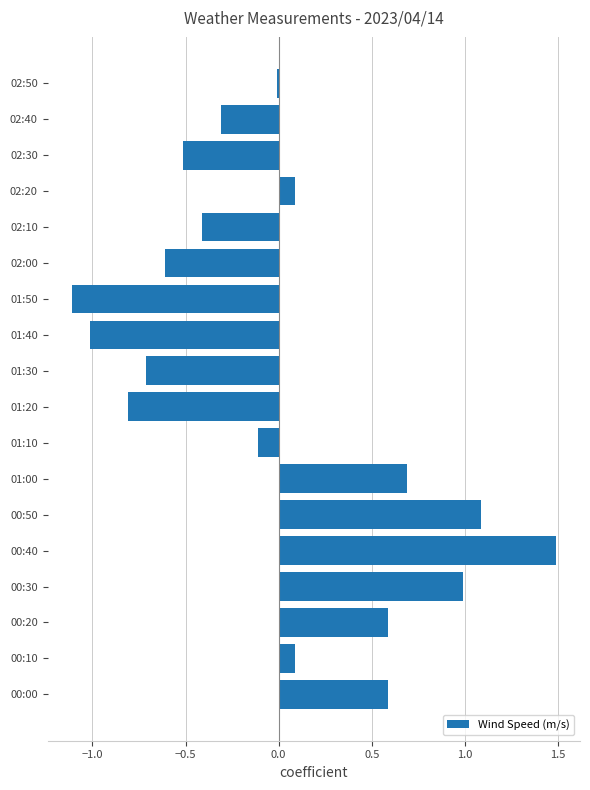

What is the greatest value displayed?

1.5